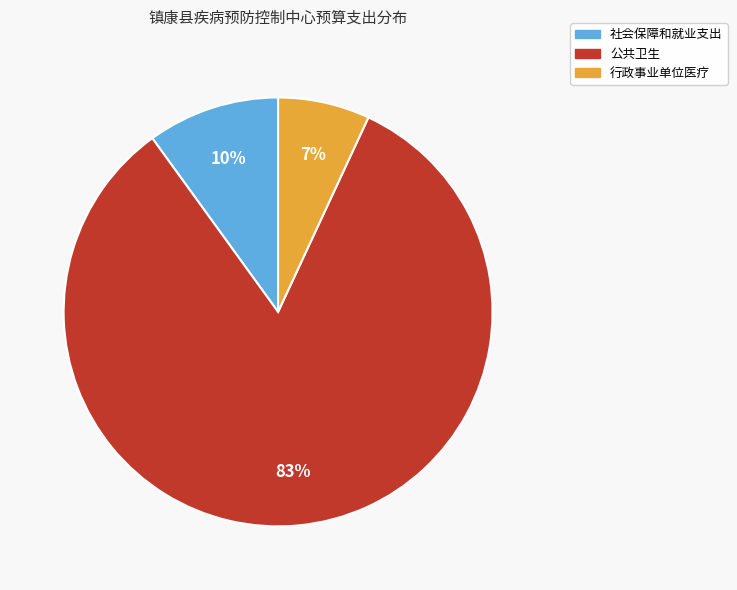

Is the sum of 公共卫生 and 社会保障和就业支出 greater than half?

Yes